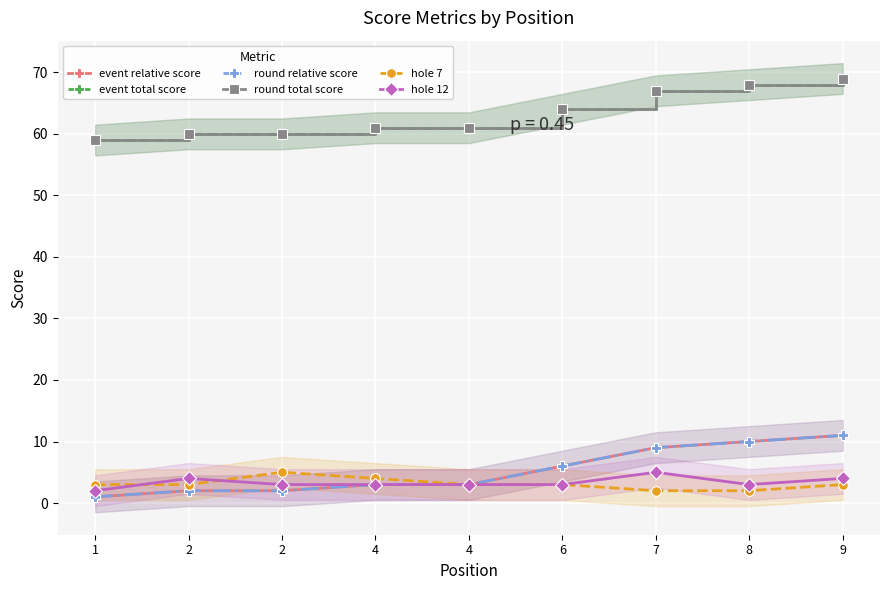

Reading left to right, list all the values displayed in this chart.

event relative score: 1	2	2	3	3	6	9	10	11
event total score: 59	60	60	61	61	64	67	68	69
round relative score: 1	2	2	3	3	6	9	10	11
round total score: 59	60	60	61	61	64	67	68	69
hole 7: 3	3	5	4	3	3	2	2	3
hole 12: 2	4	3	3	3	3	5	3	4